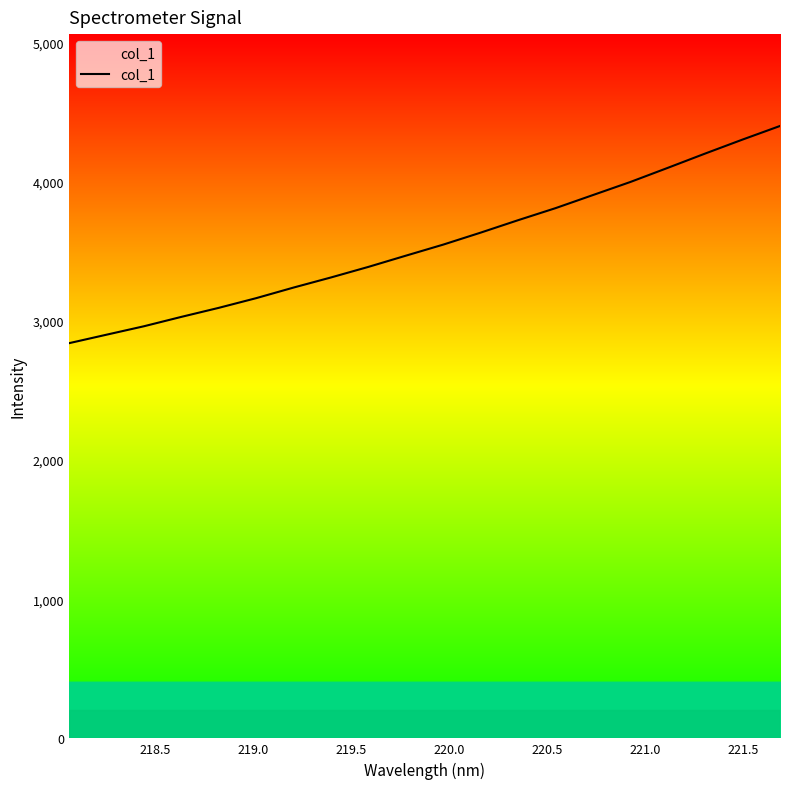

What is the greatest value displayed?

4400.1